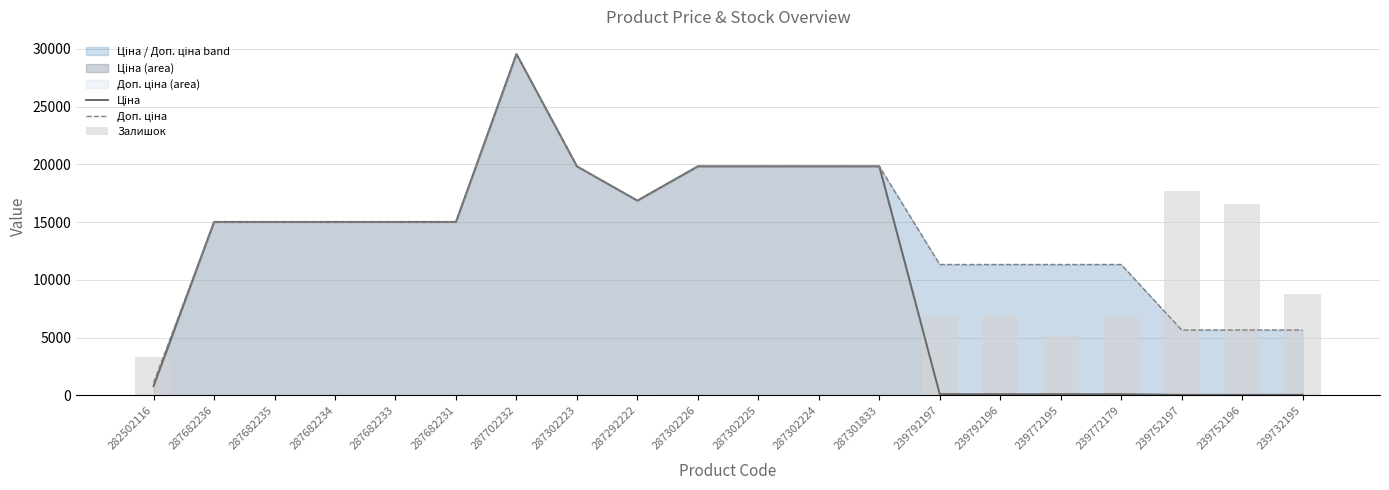

Is it true that Доп. ціна equals 11334.0 at 239772195?

True